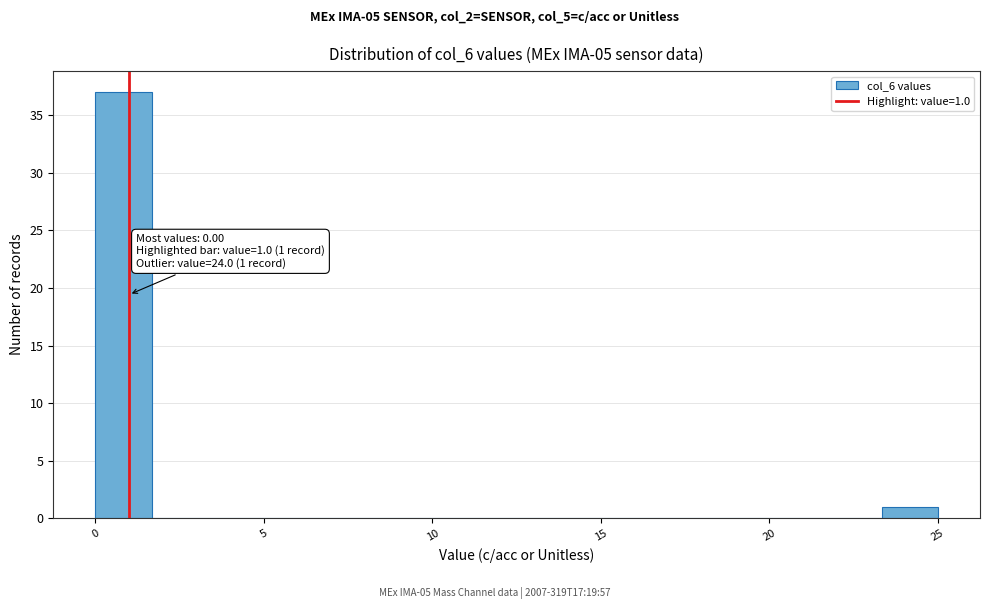

Around what value on the x-axis is the tallest bar? Give the approximate position of its centre, as read against the axis.

1.0